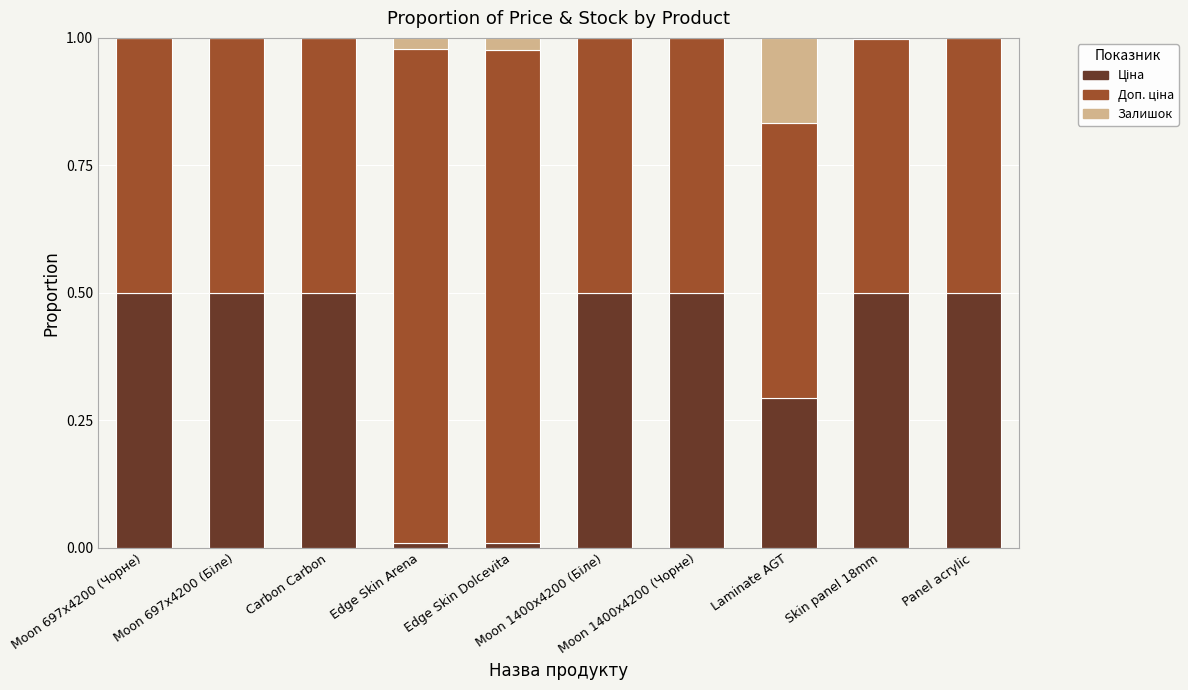

How many distinct data groups are displayed?

3